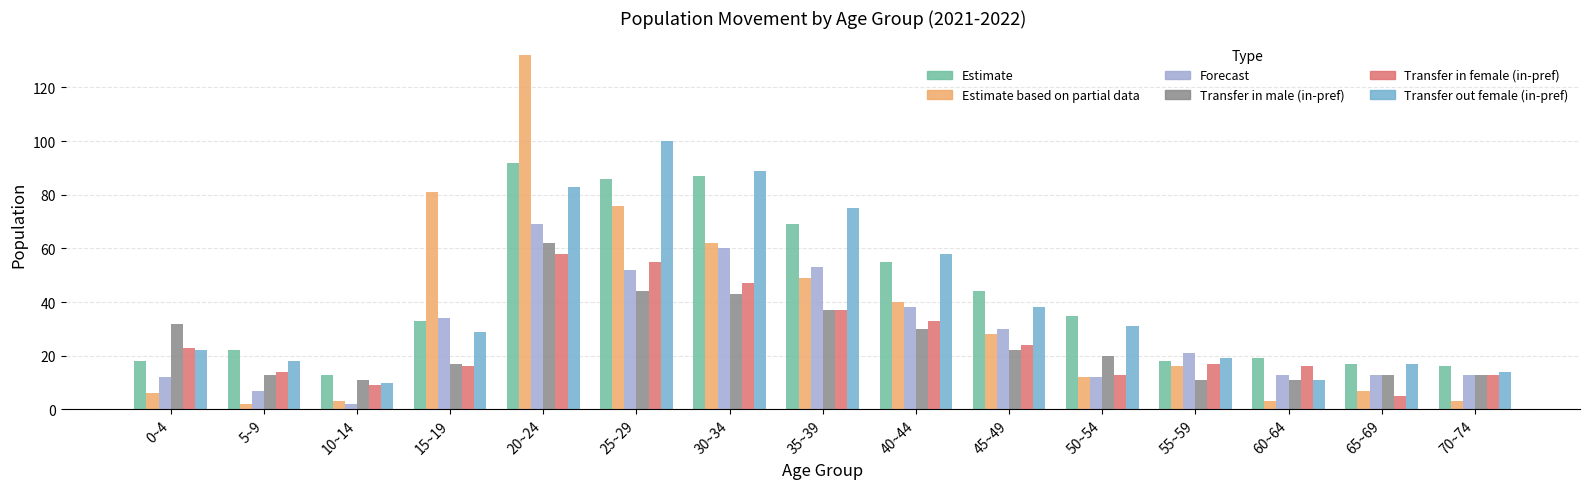

At which category is the sum across all series the highest?

20~24